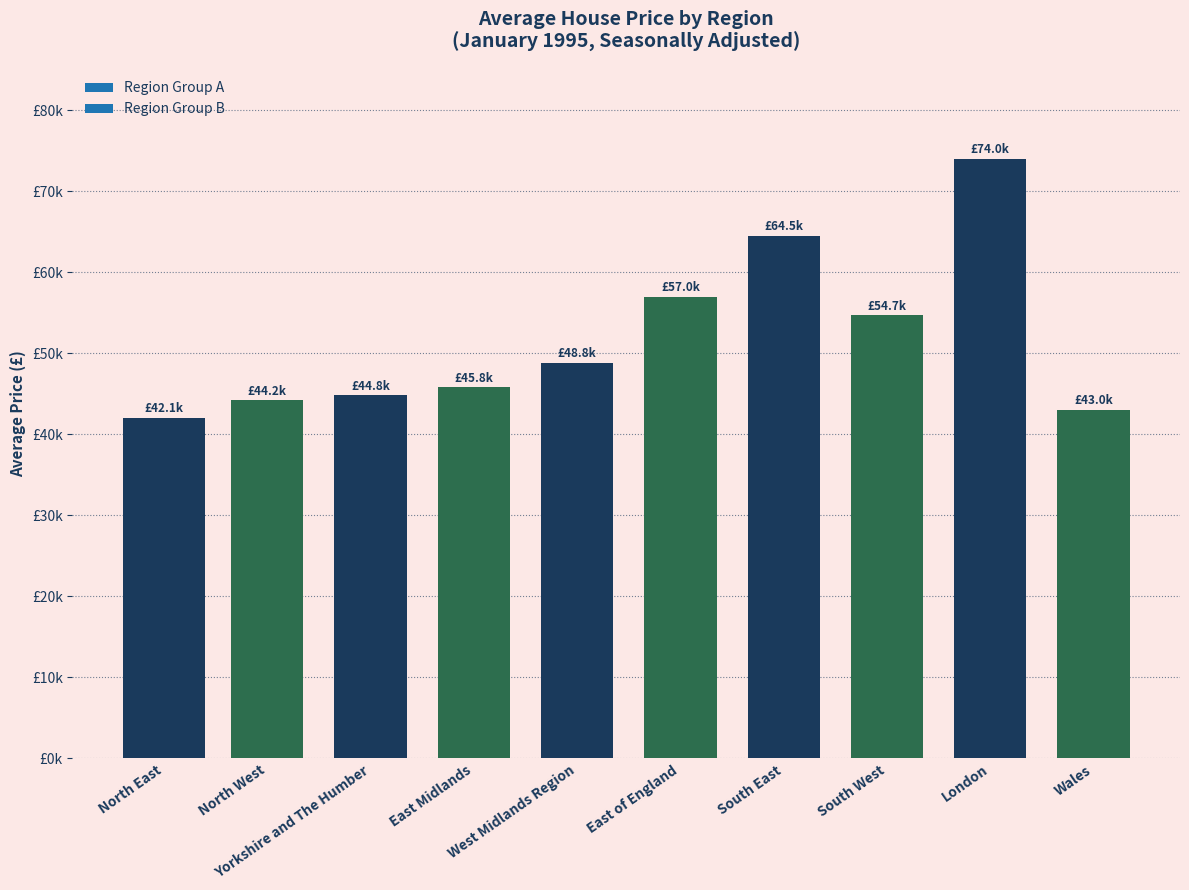

Reading left to right, transcribe all the data shown in this chart.

North East=42059.4	North West=44244.3	Yorkshire and The Humber=44813.8	East Midlands=45837.9	West Midlands Region=48839.4	East of England=57001.9	South East=64526.2	South West=54706.5	London=74007.8	Wales=43031.7